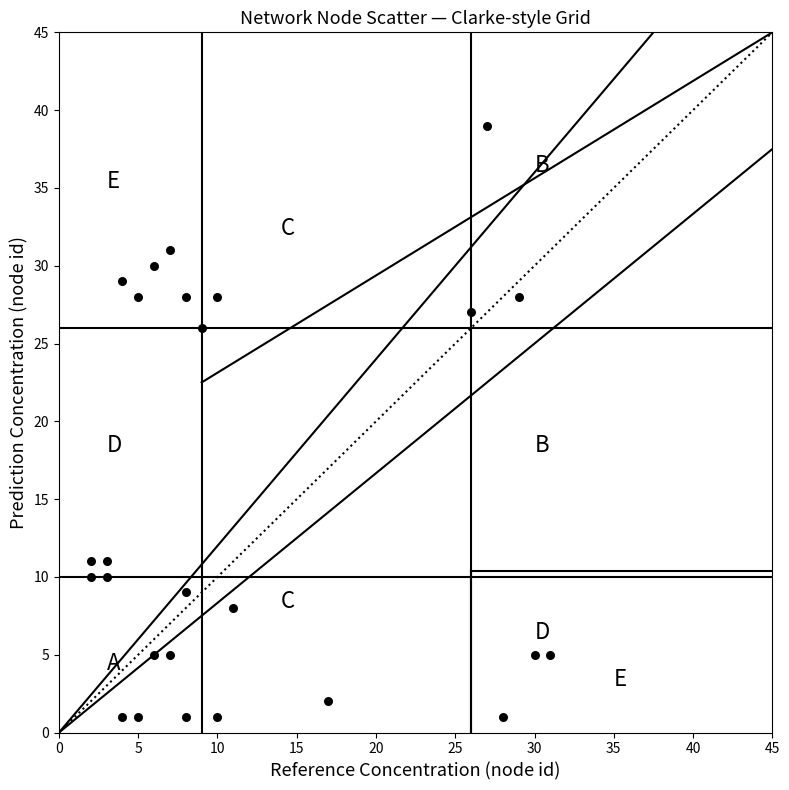

What Y value in the scatter plot is closest to 20?

26